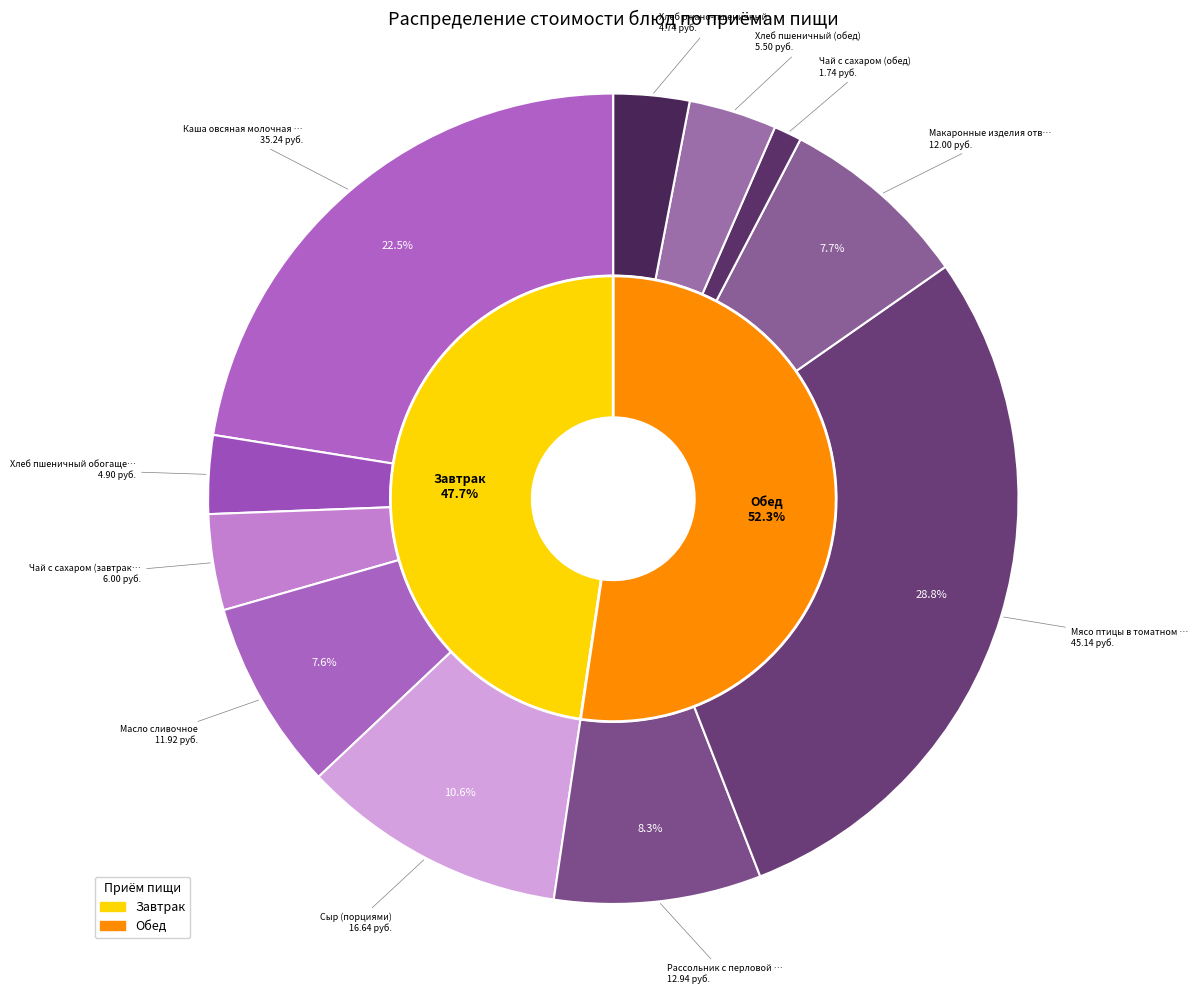

Does any single category account for the majority?

No